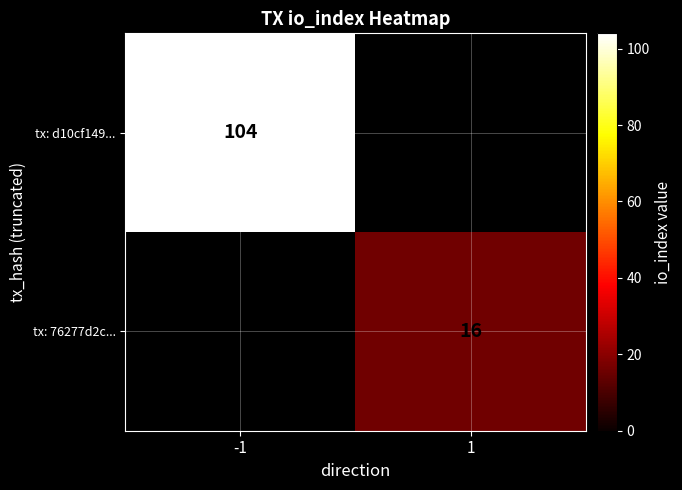

The tx: d10cf149... series shows 164 at -1. True or false?

False